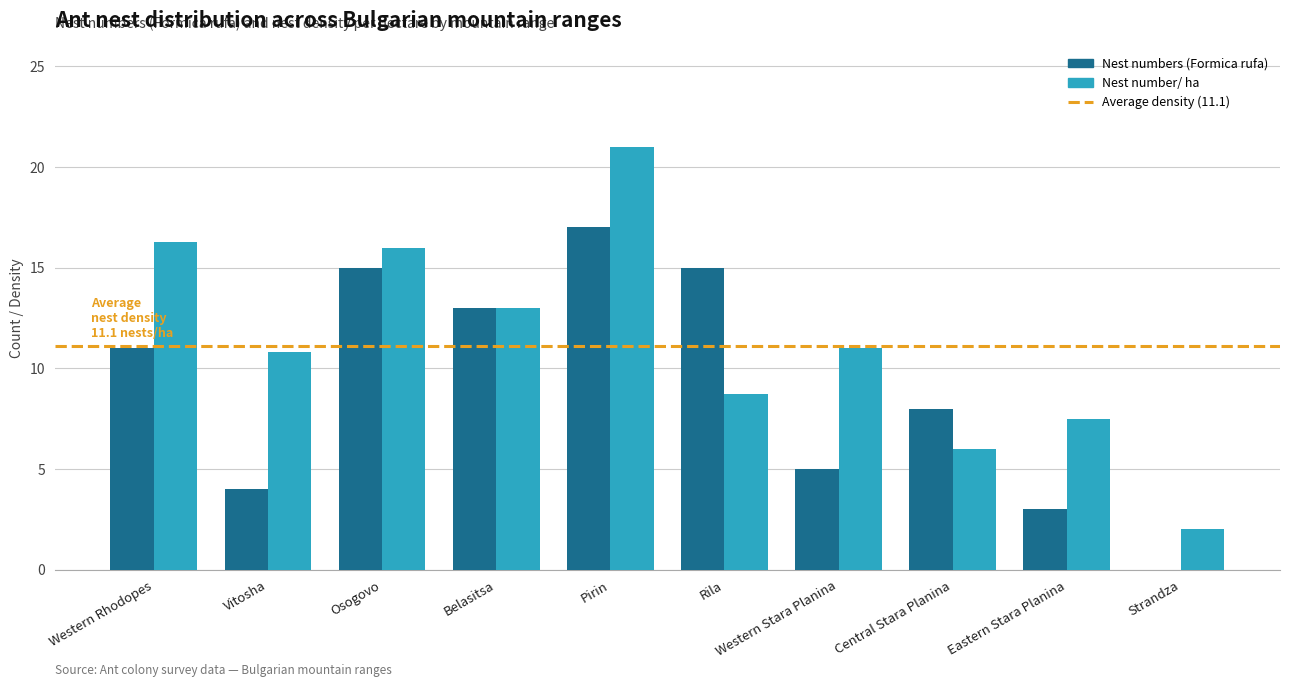

Read the Nest numbers (Formica rufa) value at Western Stara Planina.

5.0